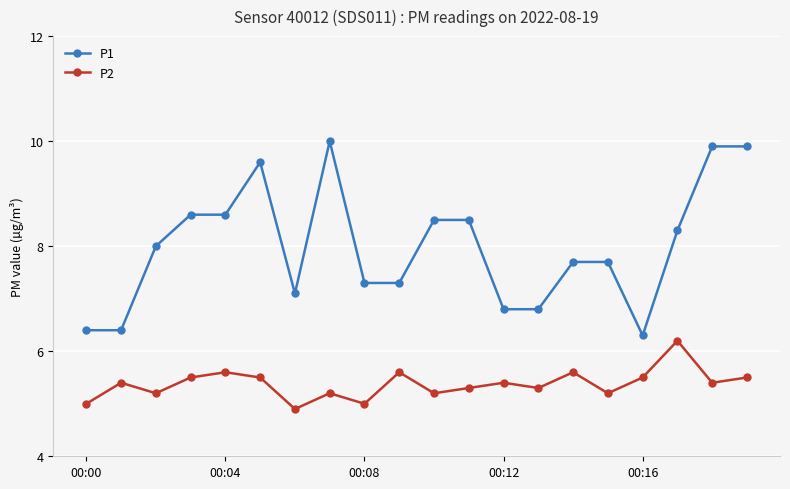

Which series has the largest range (max minus min)?

P1